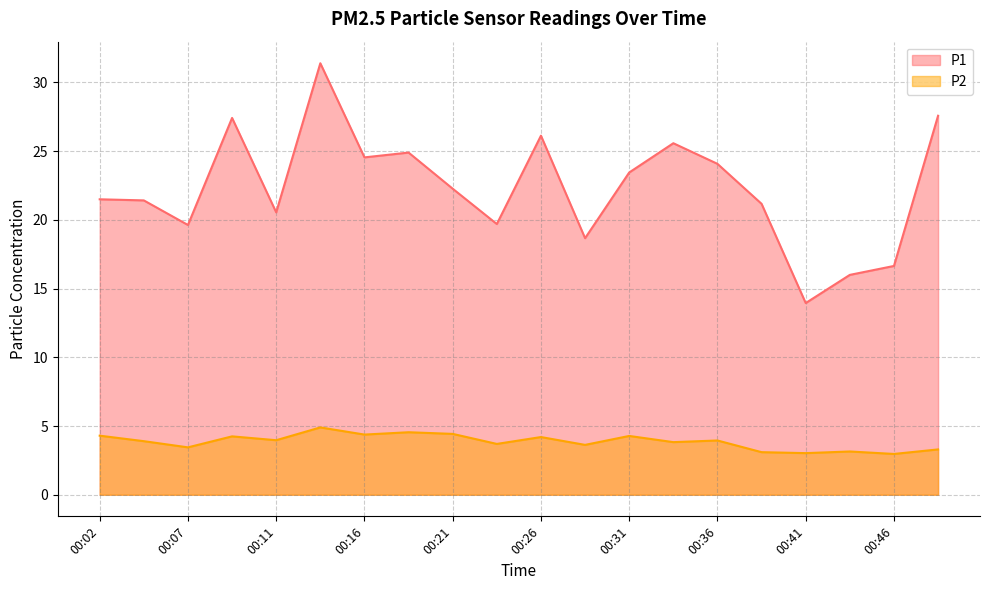

How many lines are shown in the chart?

2